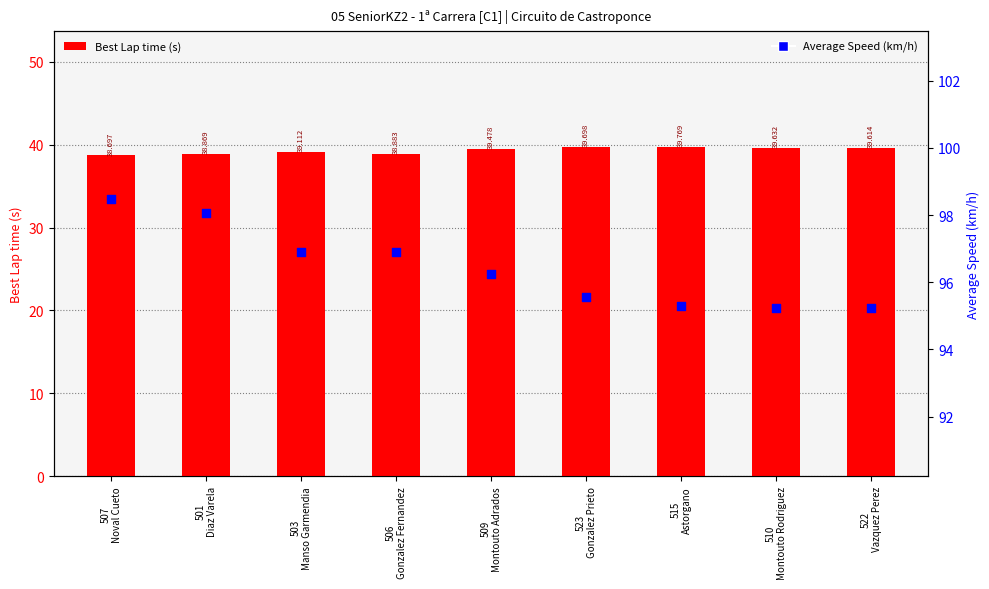

At which category is the sum across all series the highest?

507
Noval Cueto